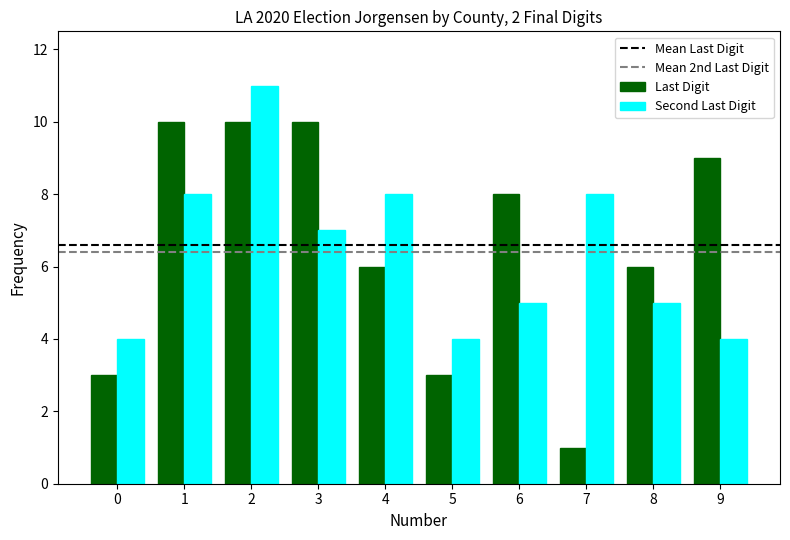

Reading right to left, transcribe all the data shown in this chart.

Last Digit: 9=9	8=6	7=1	6=8	5=3	4=6	3=10	2=10	1=10	0=3
Second Last Digit: 9=4	8=5	7=8	6=5	5=4	4=8	3=7	2=11	1=8	0=4